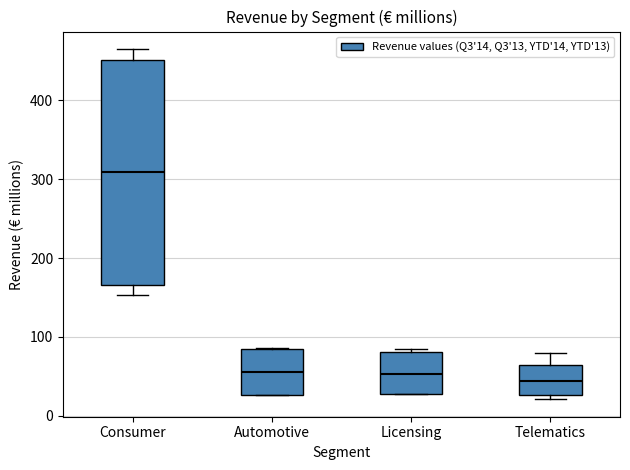

Comparing the boxes themselves (not the whiskers), which one is the tallest?

Consumer